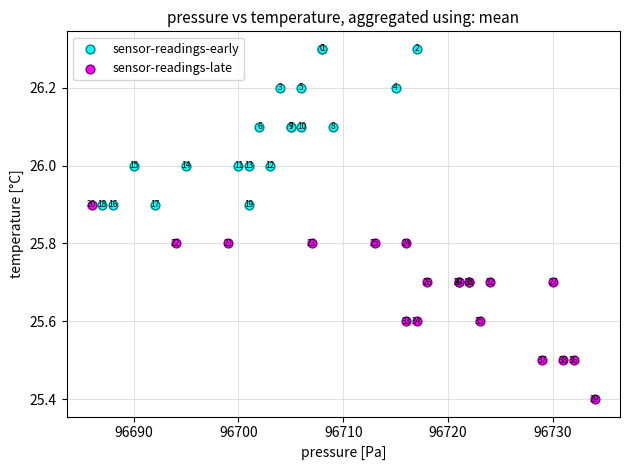

Which series has the widest spread of Y values?

sensor-readings-late